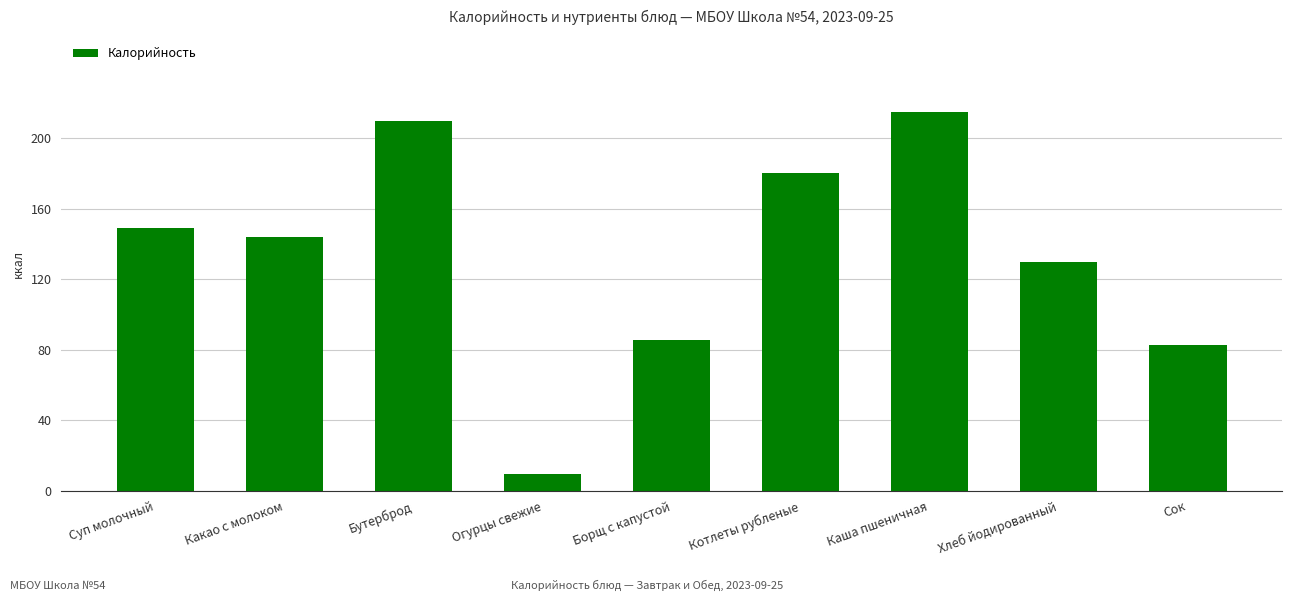

List the labels in order of value, largest first.

Каша пшеничная, Бутерброд, Котлеты рубленые, Суп молочный, Какао с молоком, Хлеб йодированный, Борщ с капустой, Сок, Огурцы свежие